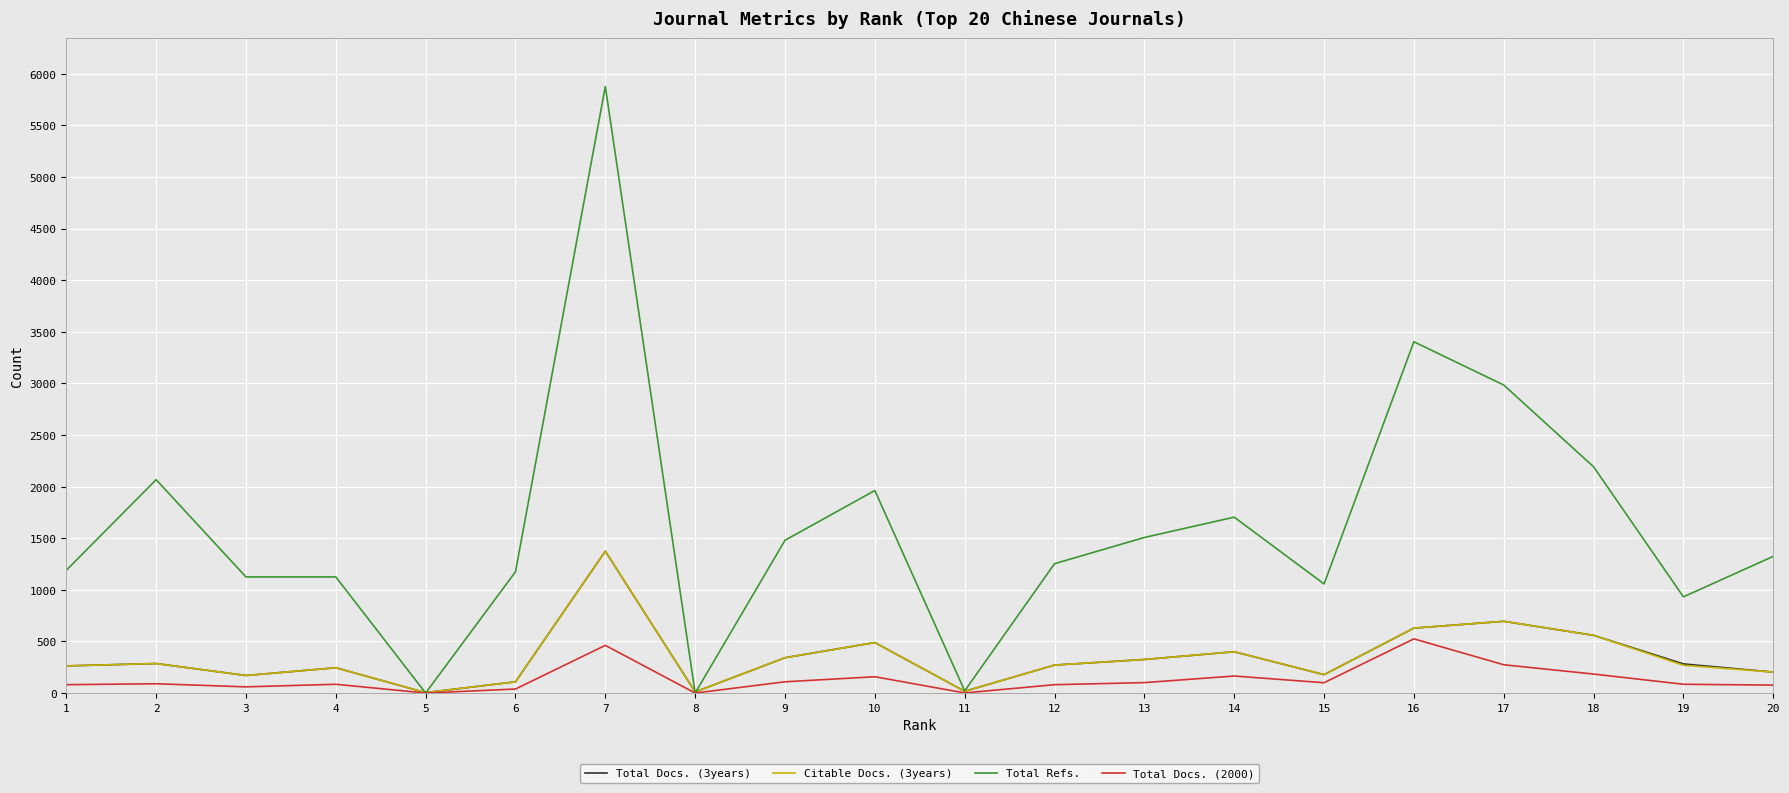

What are all the series names shown in the legend?

Total Docs. (3years), Citable Docs. (3years), Total Refs., Total Docs. (2000)